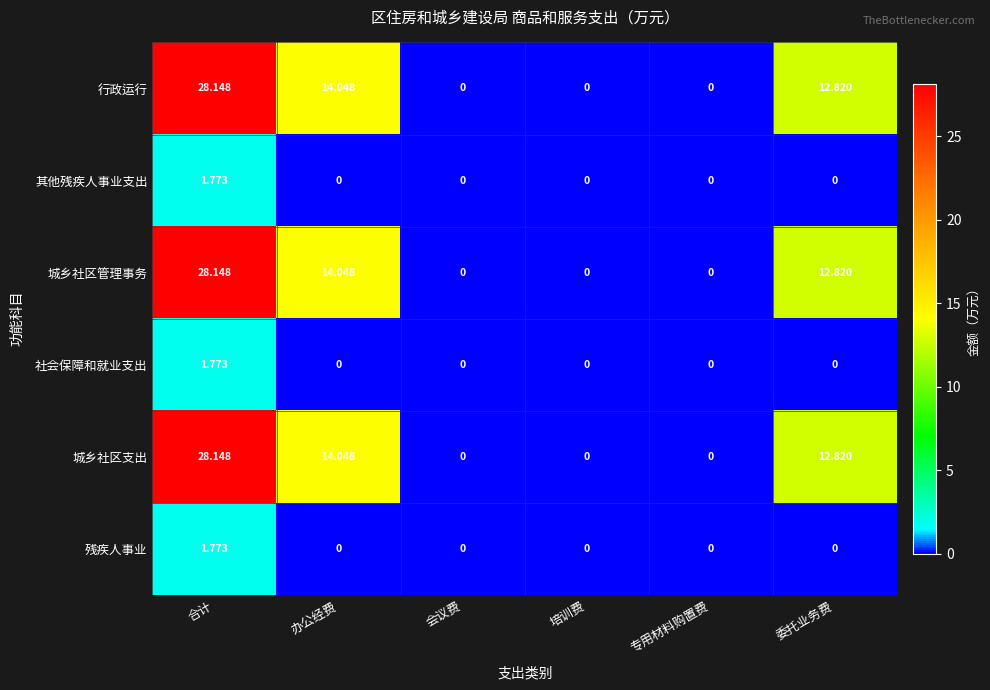

How many values in 城乡社区支出 are above zero?

3